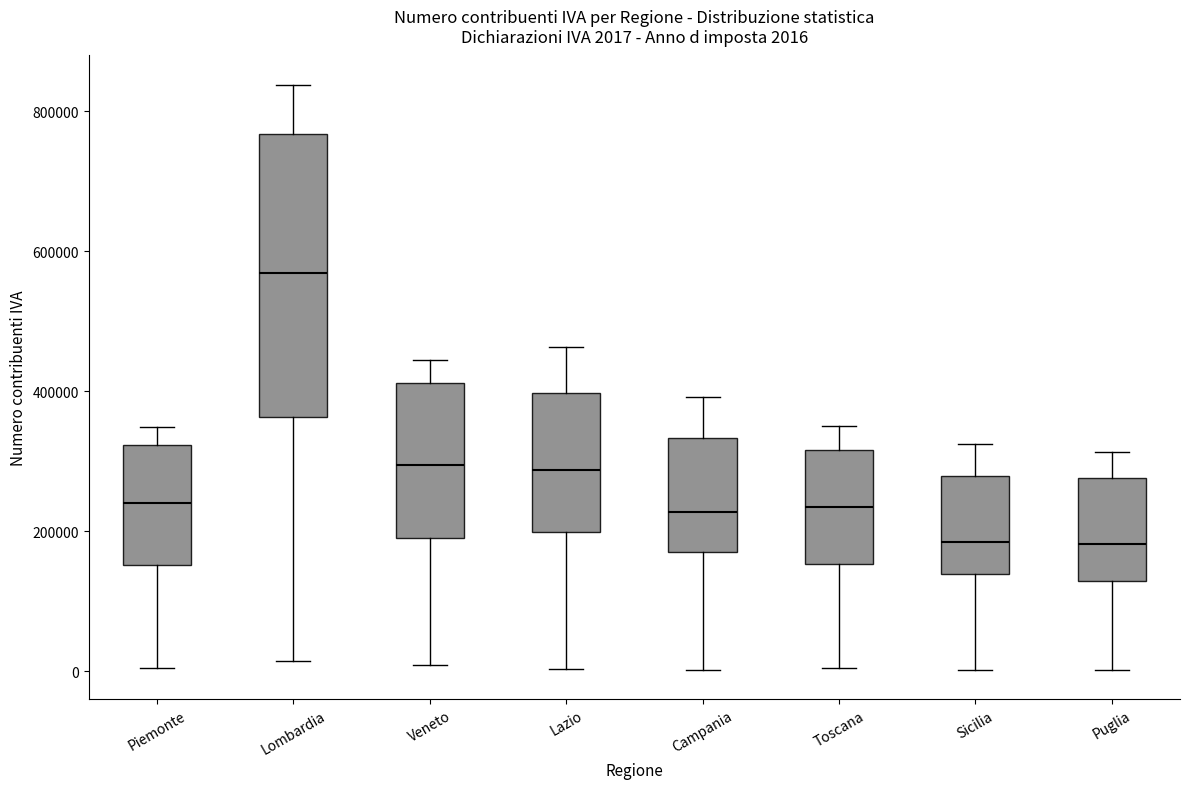

Which box is the tallest, from its lower edge to its upper edge?

Lombardia